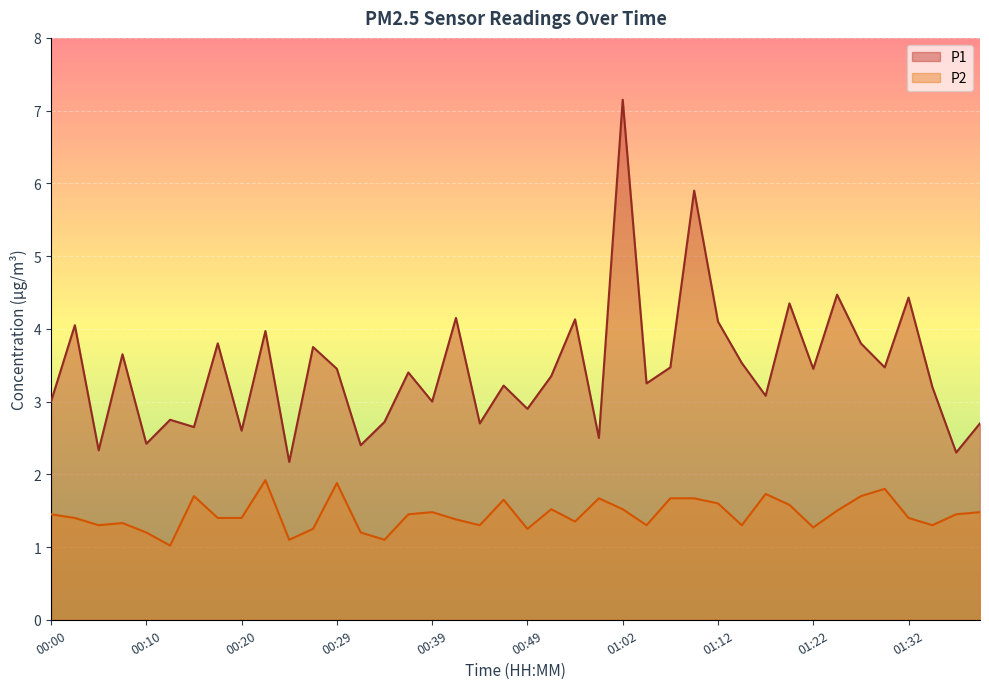

List the series in order of their peak value, highest first.

P1, P2